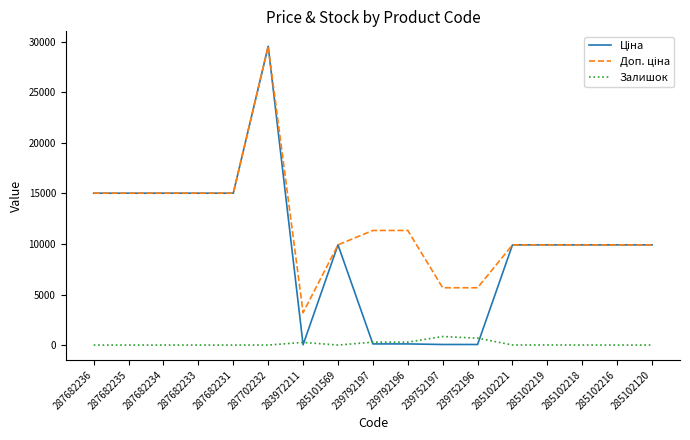

The Залишок series shows 7.0 at 285102219. True or false?

True